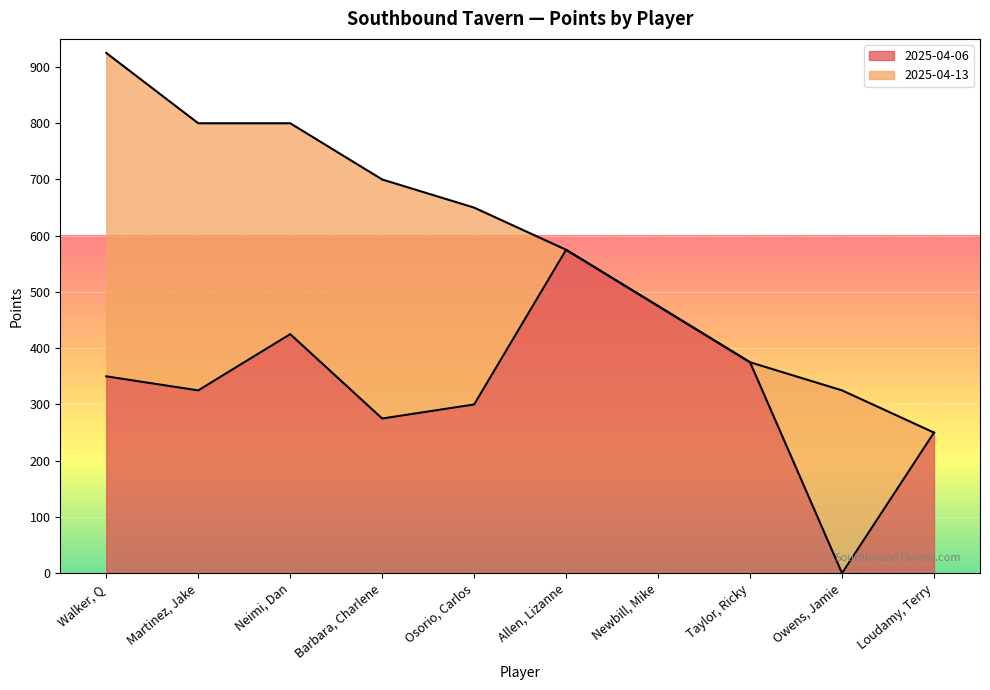

At which category does the data reach its first local peak?

Neimi, Dan